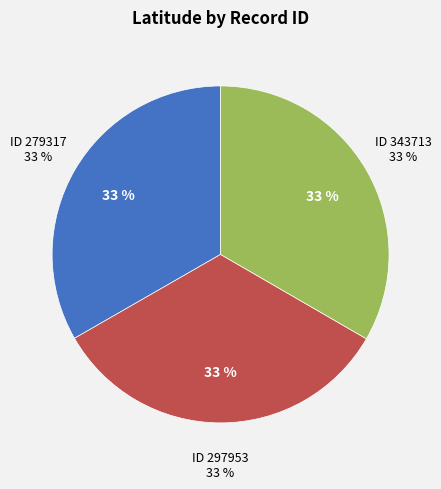

What percentage is the 279317 slice, to the nearest percent?

33%